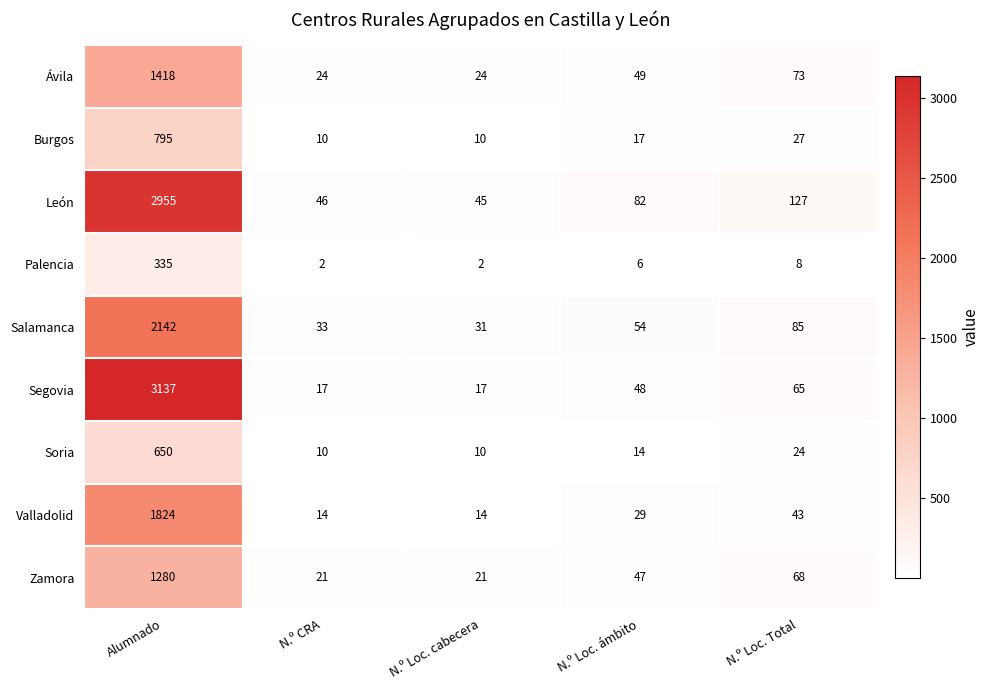

What is the difference between the second highest and second lowest values in the Zamora series?

47